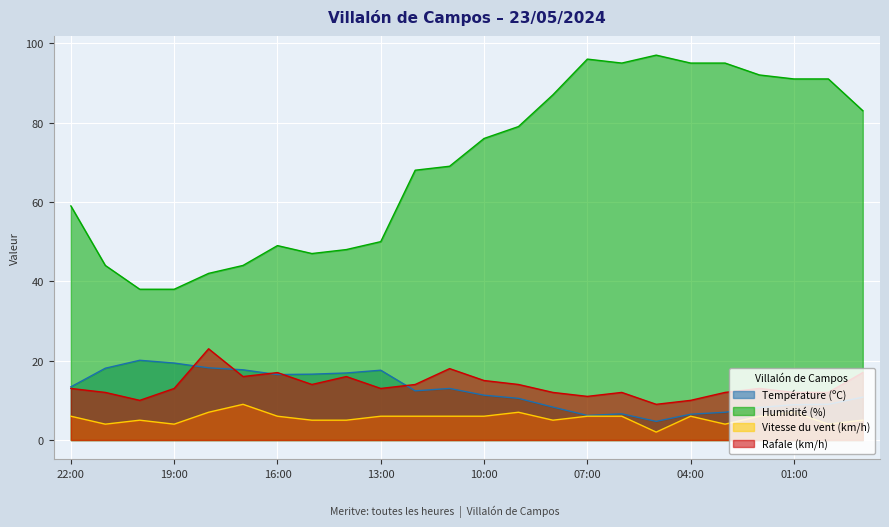

Reading right to left, extract all data points from this chart.

Température (ºC): 23:00=10.8	00:00=9.0	01:00=8.9	02:00=8.2	03:00=7.0	04:00=6.5	05:00=4.7	06:00=6.6	07:00=6.2	08:00=8.3	09:00=10.5	10:00=11.3	11:00=13.0	12:00=12.4	13:00=17.6	14:00=16.9	15:00=16.6	16:00=16.5	17:00=17.7	18:00=18.2	19:00=19.4	20:00=20.1	21:00=18.1	22:00=13.4
Humidité (%): 23:00=83.0	00:00=91.0	01:00=91.0	02:00=92.0	03:00=95.0	04:00=95.0	05:00=97.0	06:00=95.0	07:00=96.0	08:00=87.0	09:00=79.0	10:00=76.0	11:00=69.0	12:00=68.0	13:00=50.0	14:00=48.0	15:00=47.0	16:00=49.0	17:00=44.0	18:00=42.0	19:00=38.0	20:00=38.0	21:00=44.0	22:00=59.0
Vitesse du vent (km/h): 23:00=5.0	00:00=4.0	01:00=7.0	02:00=6.0	03:00=4.0	04:00=6.0	05:00=2.0	06:00=6.0	07:00=6.0	08:00=5.0	09:00=7.0	10:00=6.0	11:00=6.0	12:00=6.0	13:00=6.0	14:00=5.0	15:00=5.0	16:00=6.0	17:00=9.0	18:00=7.0	19:00=4.0	20:00=5.0	21:00=4.0	22:00=6.0
Rafale (km/h): 23:00=17.0	00:00=12.0	01:00=12.0	02:00=13.0	03:00=12.0	04:00=10.0	05:00=9.0	06:00=12.0	07:00=11.0	08:00=12.0	09:00=14.0	10:00=15.0	11:00=18.0	12:00=14.0	13:00=13.0	14:00=16.0	15:00=14.0	16:00=17.0	17:00=16.0	18:00=23.0	19:00=13.0	20:00=10.0	21:00=12.0	22:00=13.0